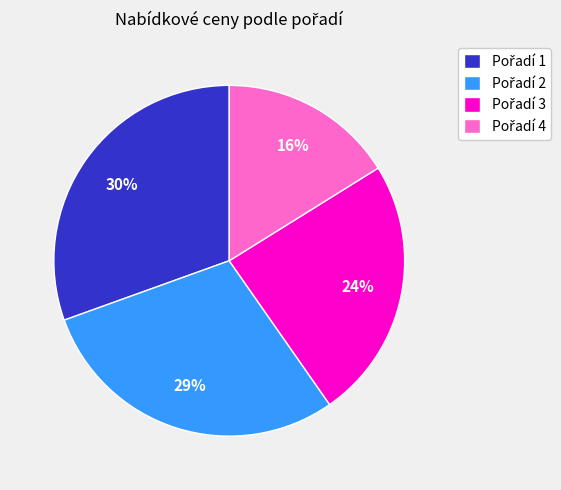

Does any single category account for the majority?

No